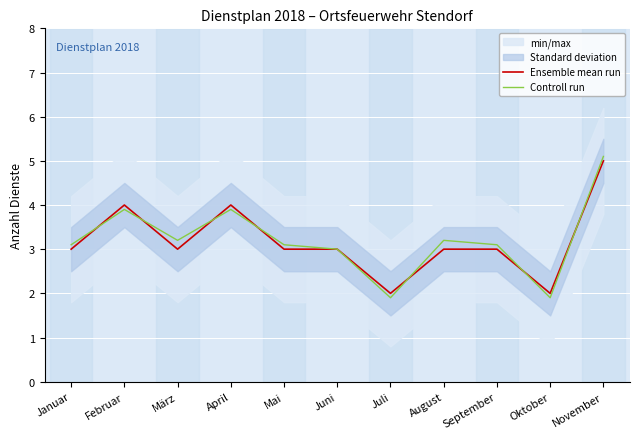

What is the value of the Controll run point at the 5th from the left?

3.1